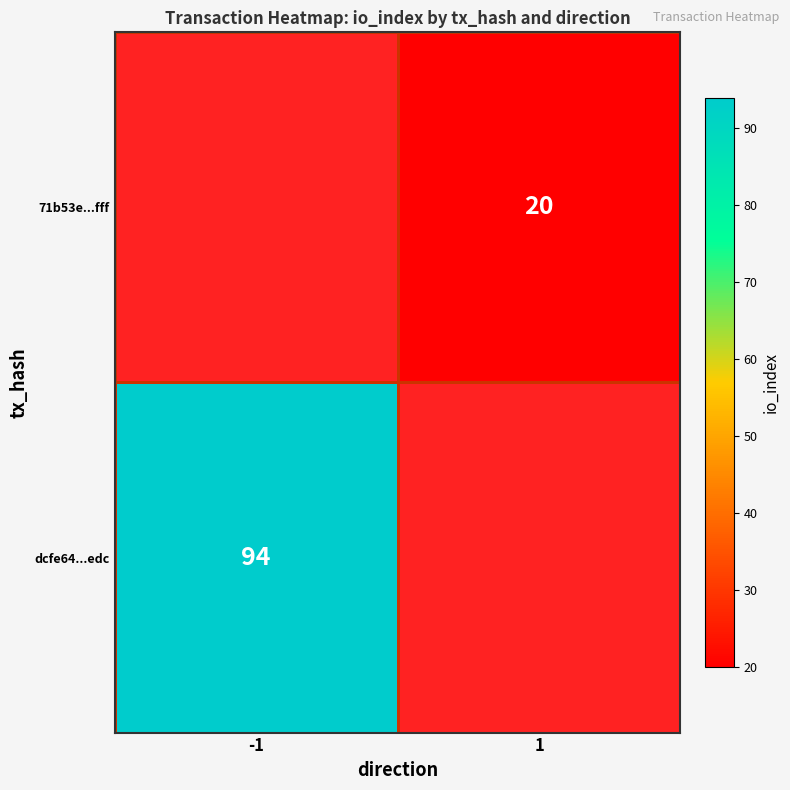

What is the maximum value shown in the chart?

94.0